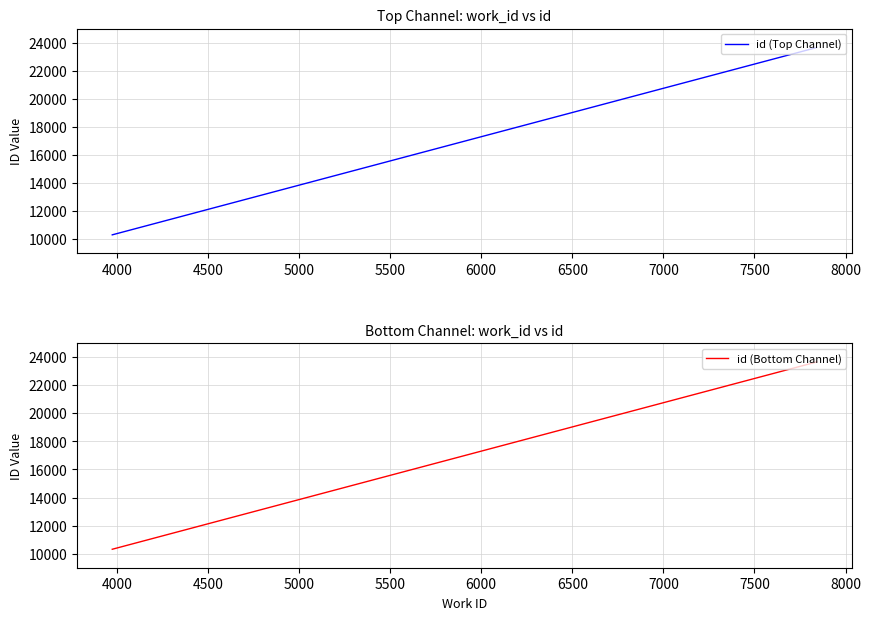

Reading left to right, what are all the values shown in this chart?

id (Top Channel): 10316	23662	23663
id (Bottom Channel): 10316	23662	23663